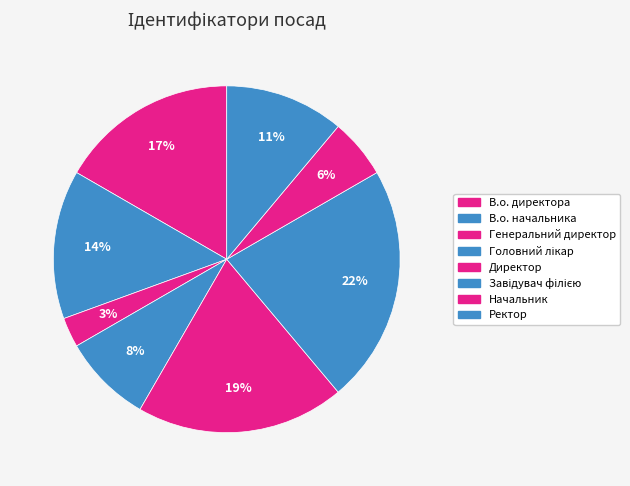

Count the number of slices in the pie.

8